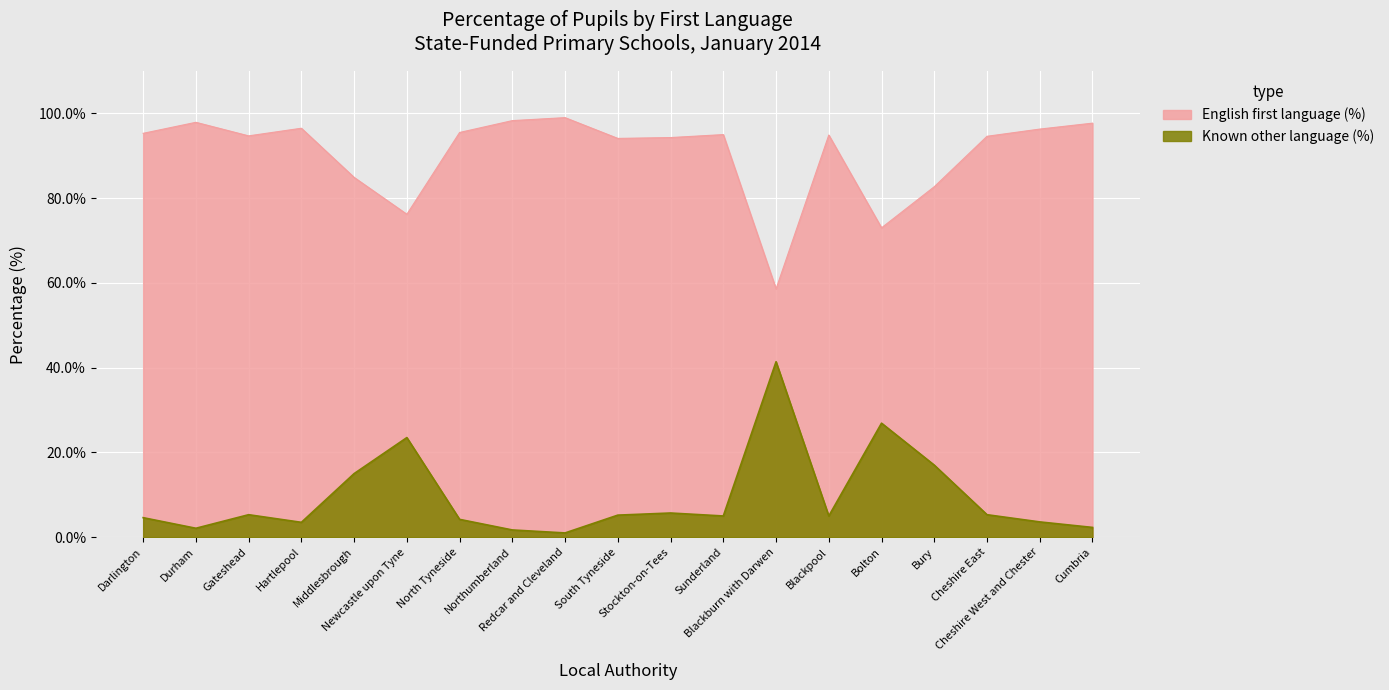

What is the label of the 16th point from the left?

Bury